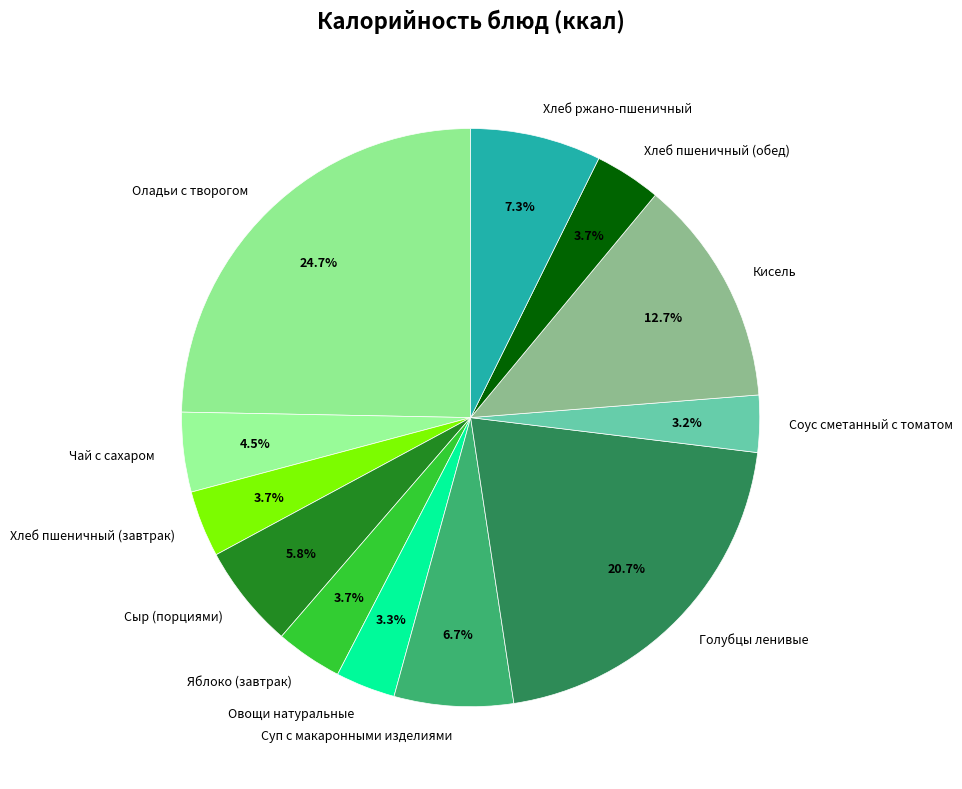

To the nearest percent, what is the average slice percentage?

8%